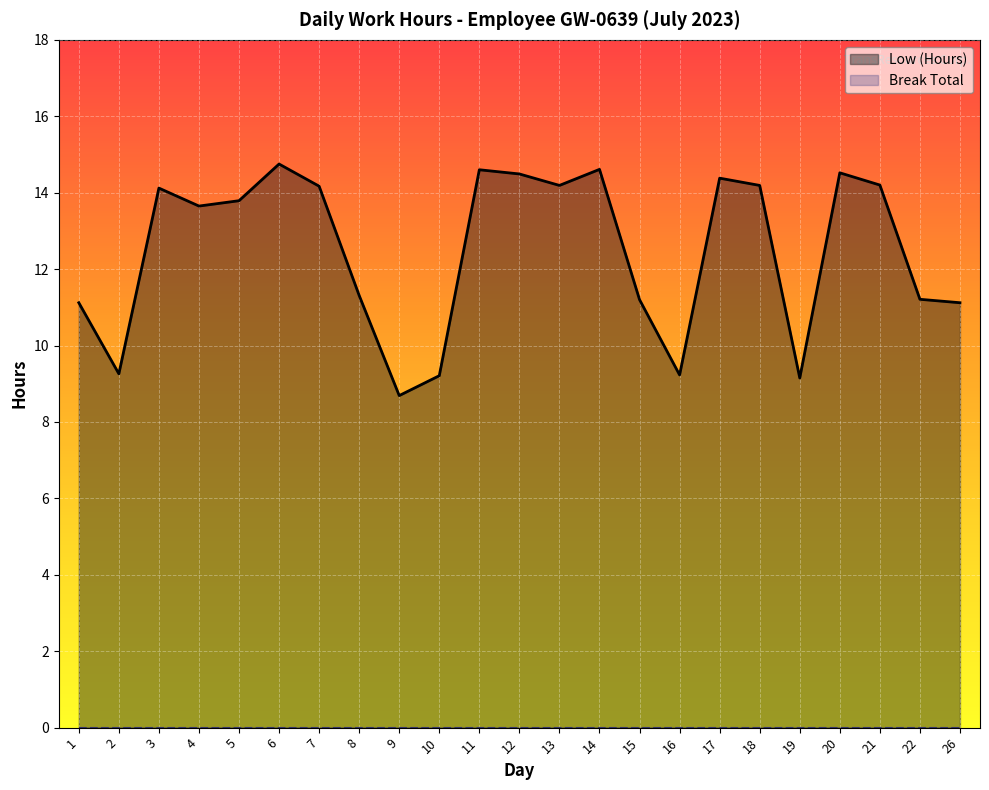

List the labels in order of value, largest first.

6, 14, 11, 20, 12, 17, 21, 13, 18, 7, 3, 5, 4, 8, 22, 15, 1, 26, 2, 16, 10, 19, 9